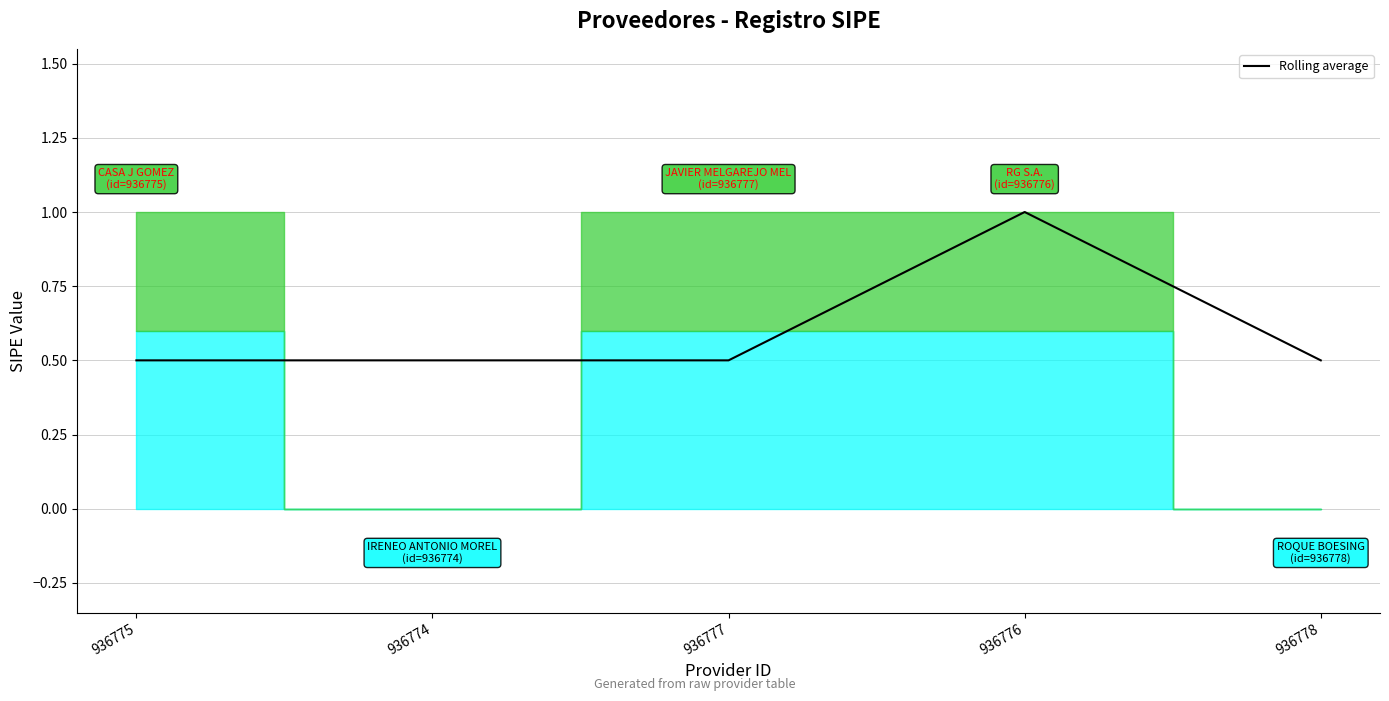

What position from the right is 936777?

3